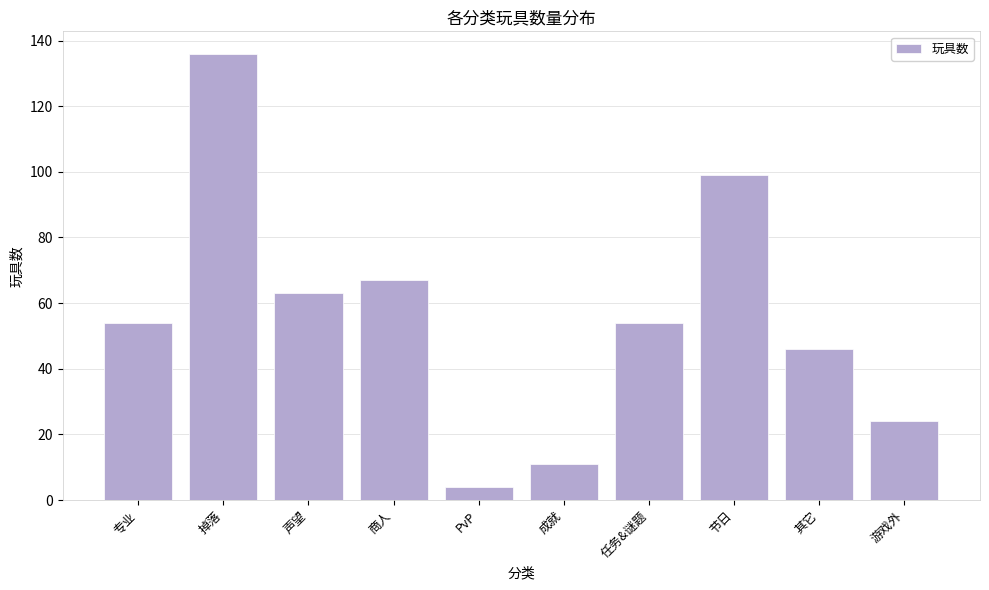

Reading left to right, what are all the values shown in this chart?

54	136	63	67	4	11	54	99	46	24